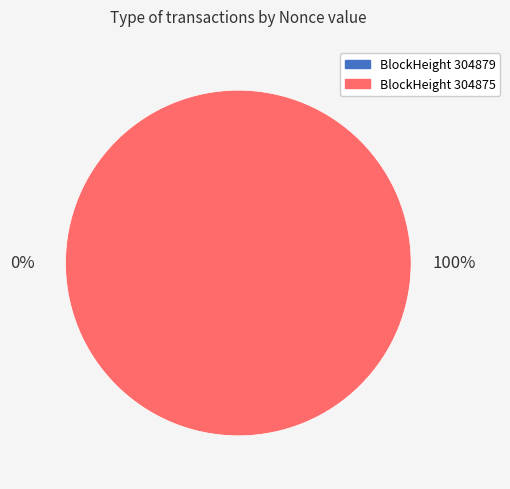

True or false: 304875 accounts for 93% of the total.

False